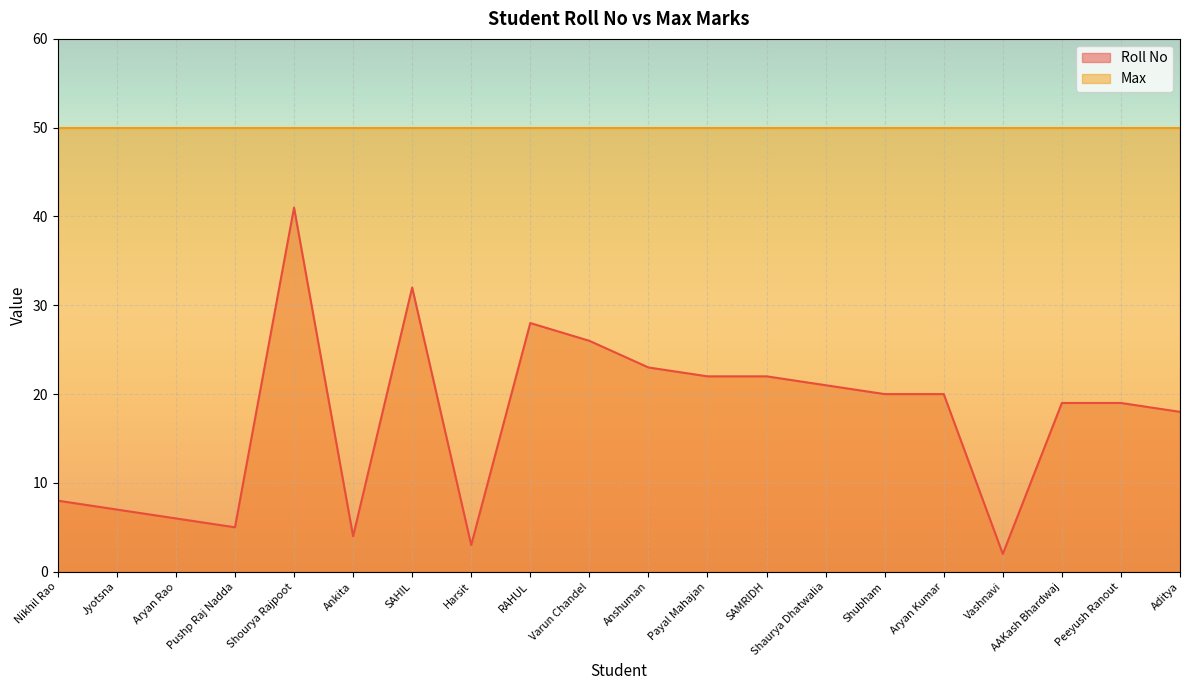

List the labels in order of value, smallest first.

Vashnavi, Harsit, Ankita, Pushp Raj Nadda, Aryan Rao, Jyotsna, Nikhil Rao, Aditya, AAKash Bhardwaj, Peeyush Ranout, Shubham, Aryan Kumar, Shaurya Dhatwalia, Payal Mahajan, SAMRIDH, Anshuman, Varun Chandel, RAHUL, SAHIL, Shourya Rajpoot